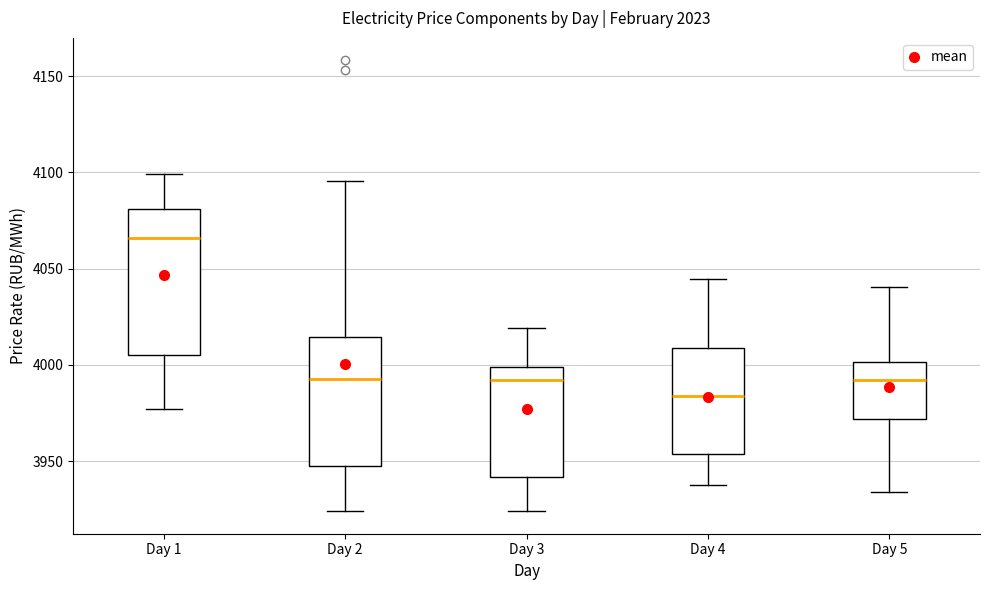

Comparing the boxes themselves (not the whiskers), which one is the tallest?

Day 1